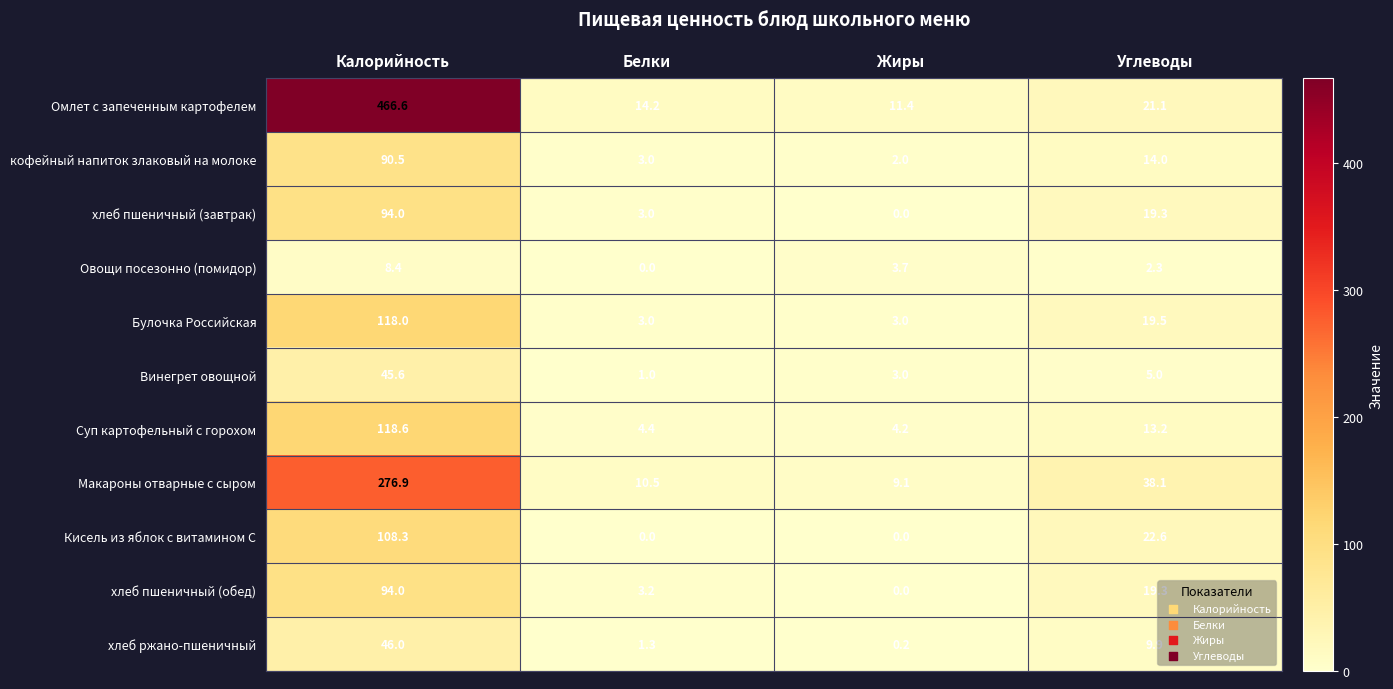

Is it true that Макароны отварные с сыром equals 9.1 at Жиры?

True